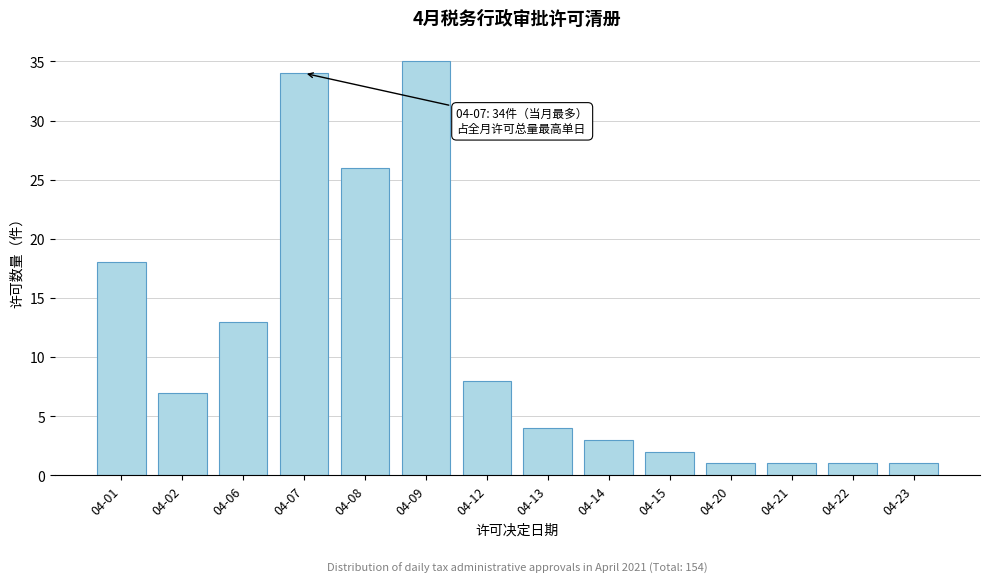

Reading right to left, what are all the values shown in this chart?

04-23=1	04-22=1	04-21=1	04-20=1	04-15=2	04-14=3	04-13=4	04-12=8	04-09=35	04-08=26	04-07=34	04-06=13	04-02=7	04-01=18